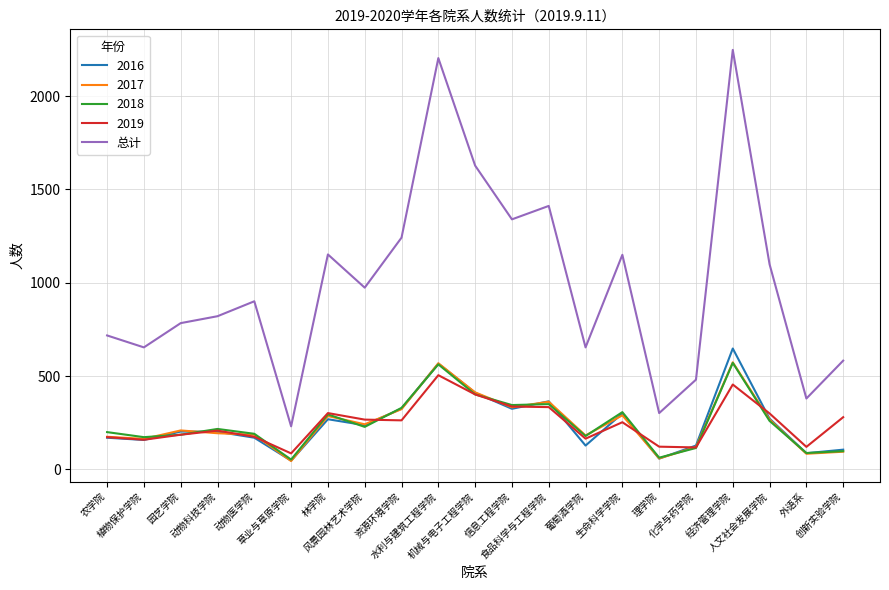

Which series has the largest total across all categories?

总计